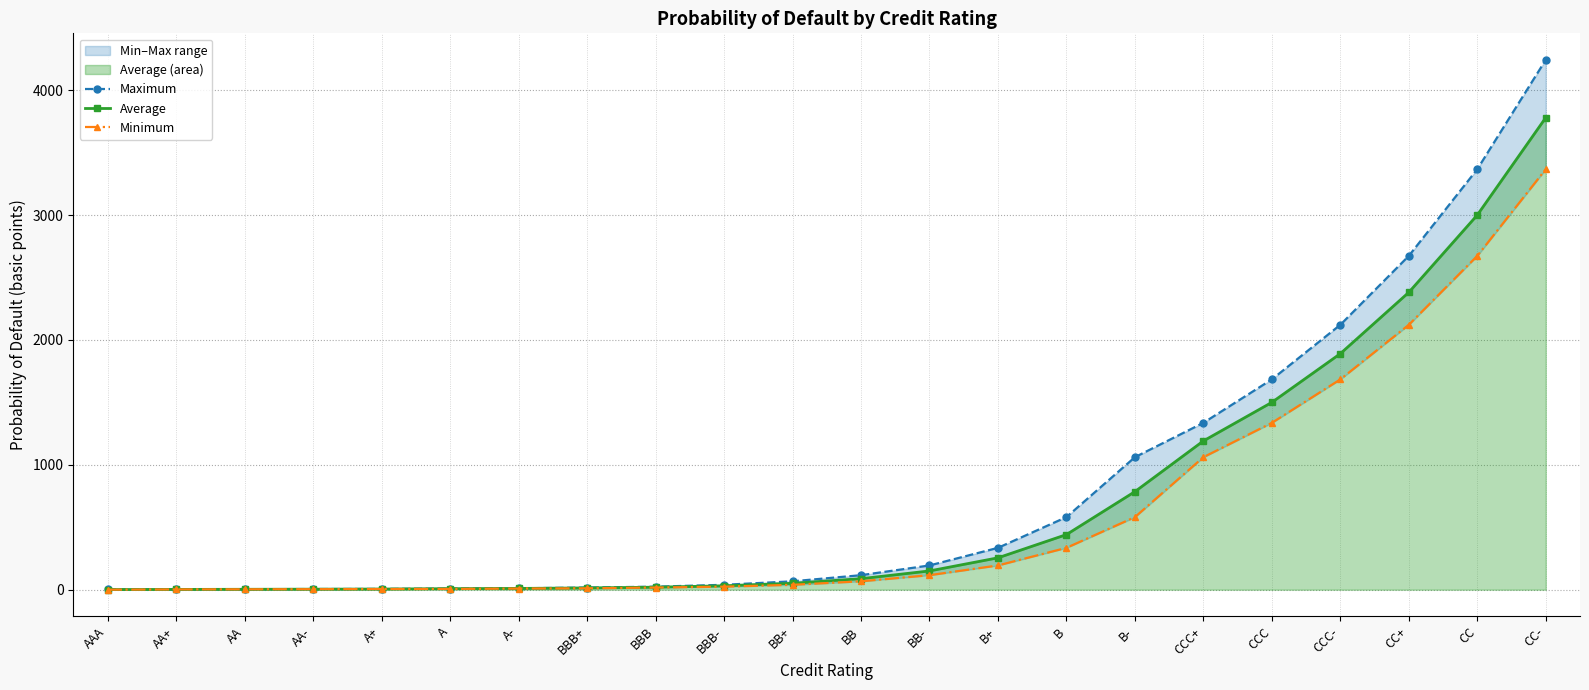

Rank the series at B from lowest to highest value.

Minimum, Average, Maximum